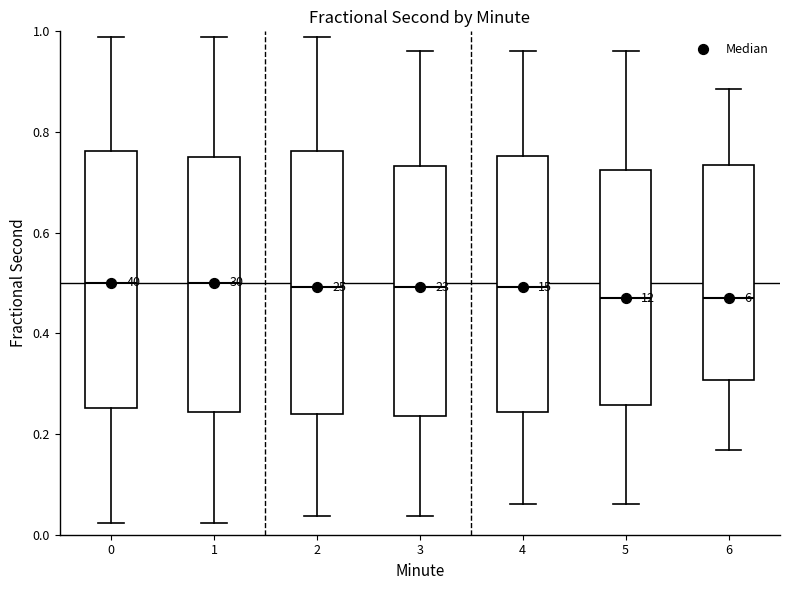

Reading left to right, read every box against the y-axis: the position of its median line, the range the box covers, and the ends of its whiskers. The values are not printed on the chart, so give them approximately, as read against the axis.

0: median 0.50, box 0.26 to 0.76, whiskers 0.02 to 0.98
1: median 0.50, box 0.24 to 0.74, whiskers 0.02 to 0.98
2: median 0.50, box 0.24 to 0.76, whiskers 0.04 to 0.98
3: median 0.50, box 0.24 to 0.74, whiskers 0.04 to 0.96
4: median 0.50, box 0.24 to 0.76, whiskers 0.06 to 0.96
5: median 0.48, box 0.26 to 0.72, whiskers 0.06 to 0.96
6: median 0.48, box 0.30 to 0.74, whiskers 0.16 to 0.88